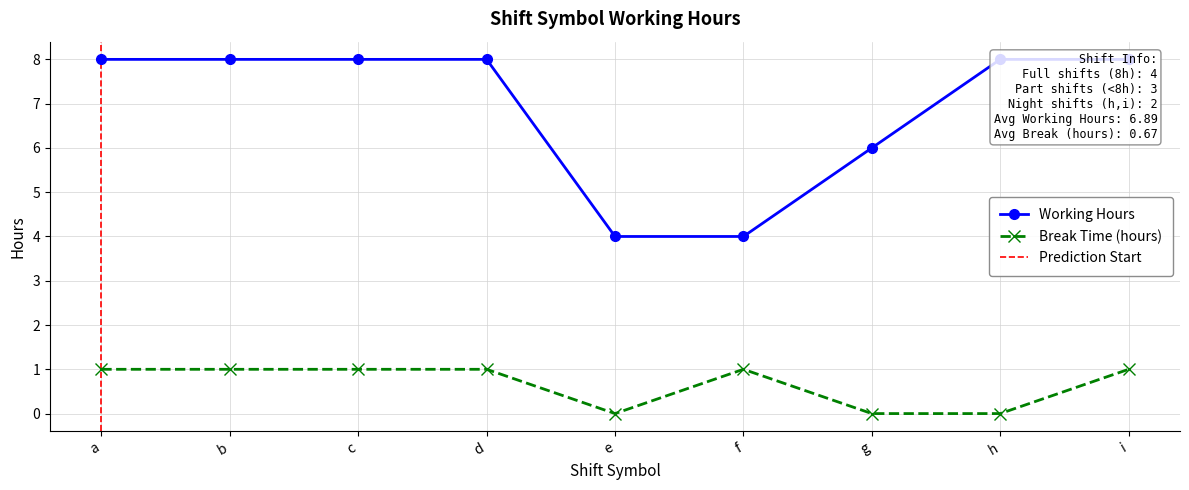

True or false: Working Hours and Break Time (hours) cross at least once.

False